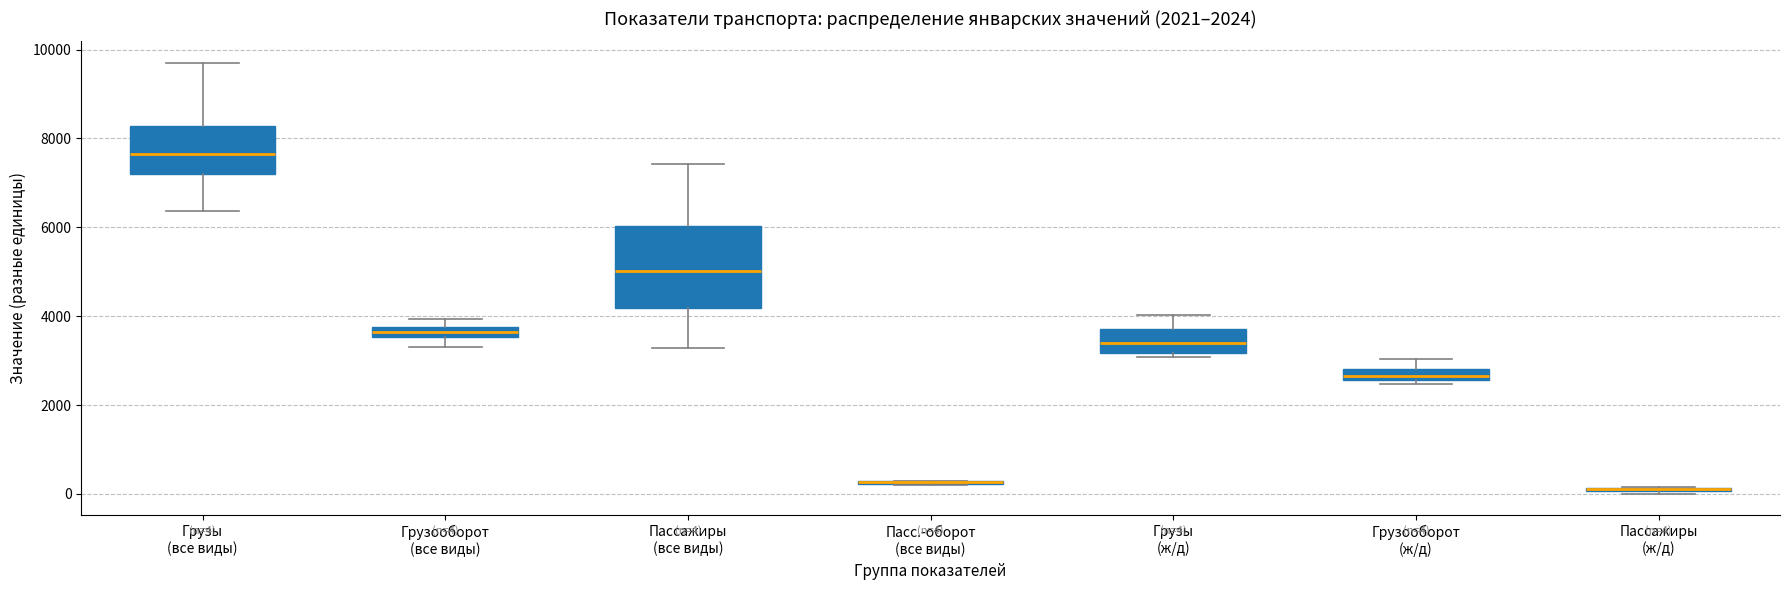

Which box is the tallest, from its lower edge to its upper edge?

Пассажиры (все виды)